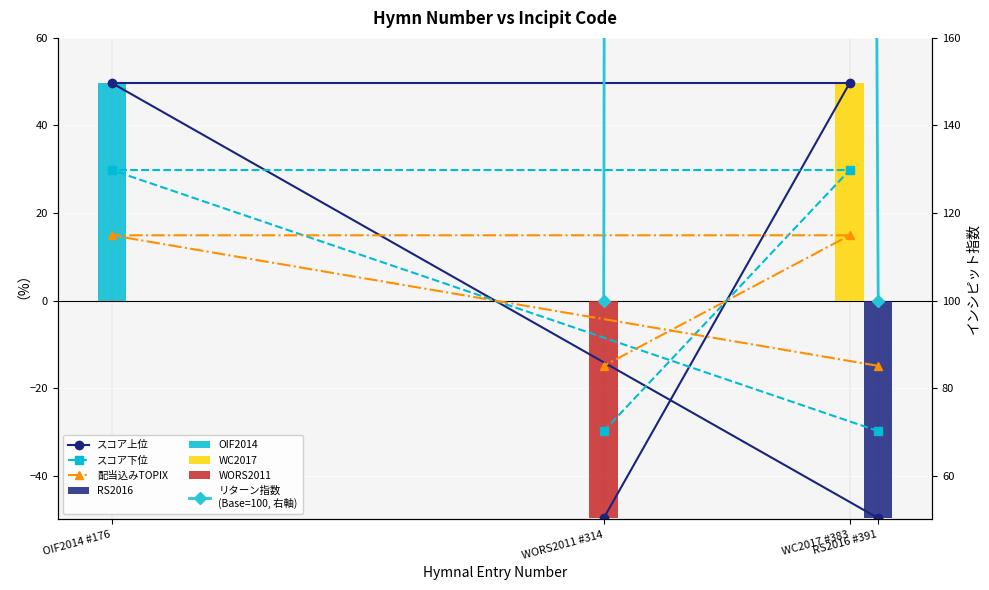

Rank the categories by スコア下位 value from lowest to highest.

RS2016 #391, WORS2011 #314, OIF2014 #176, WC2017 #383